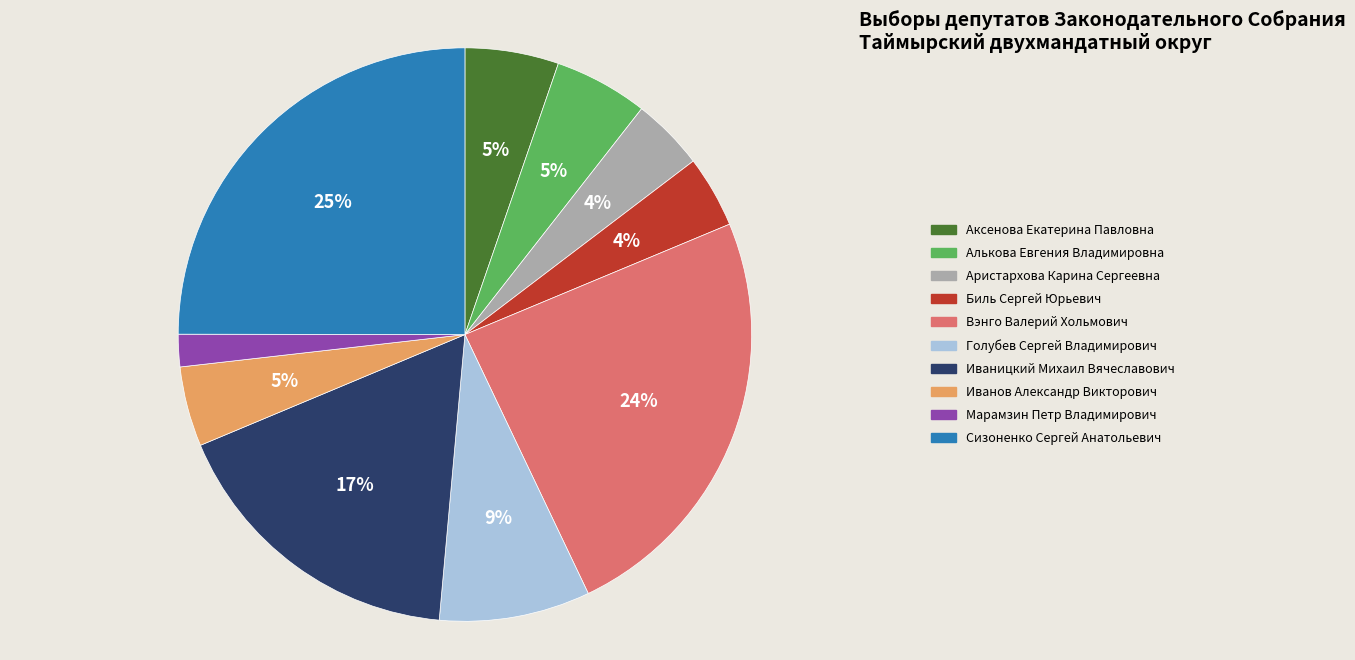

To the nearest percent, what percentage of the pie is Иваницкий Михаил Вячеславович?

17%